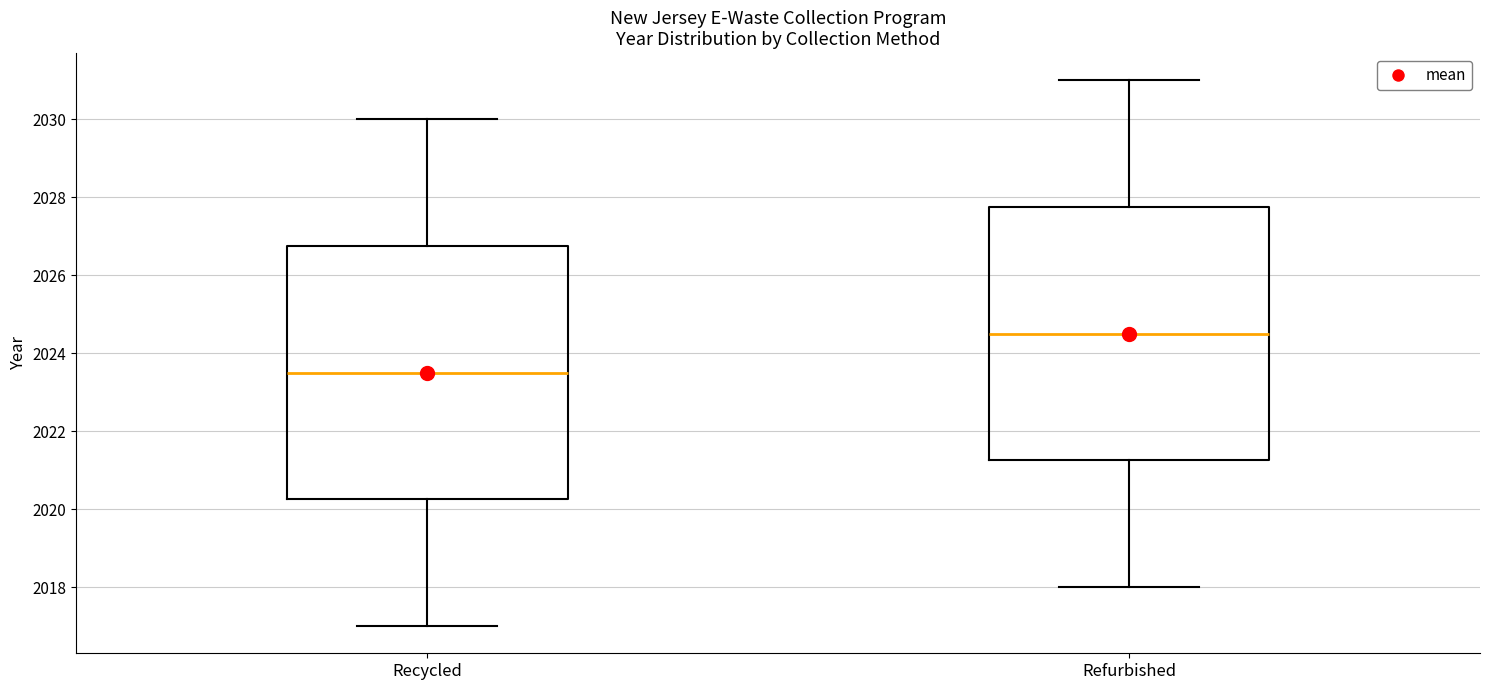

Reading left to right, read every box against the y-axis: the position of its median line, the range the box covers, and the ends of its whiskers. The values are not printed on the chart, so give them approximately, as read against the axis.

Recycled: median 2023.6, box 2020.2 to 2026.8, whiskers 2017.0 to 2030.0
Refurbished: median 2024.6, box 2021.2 to 2027.8, whiskers 2018.0 to 2031.0